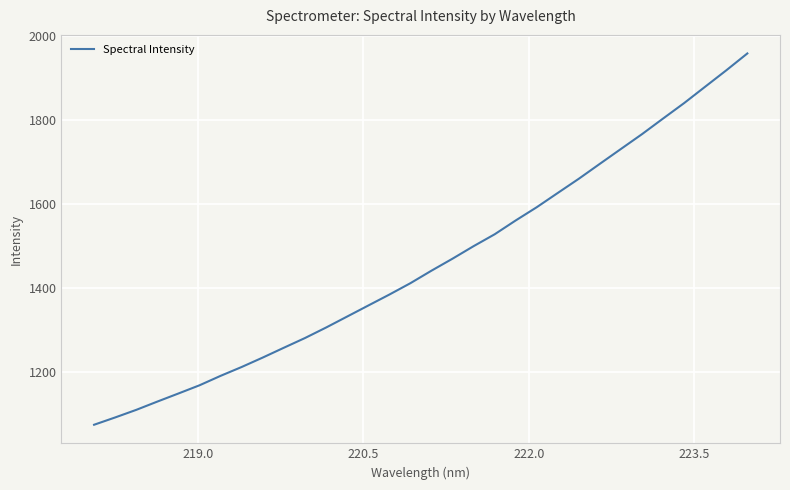

What is the smallest value displayed?

1074.5